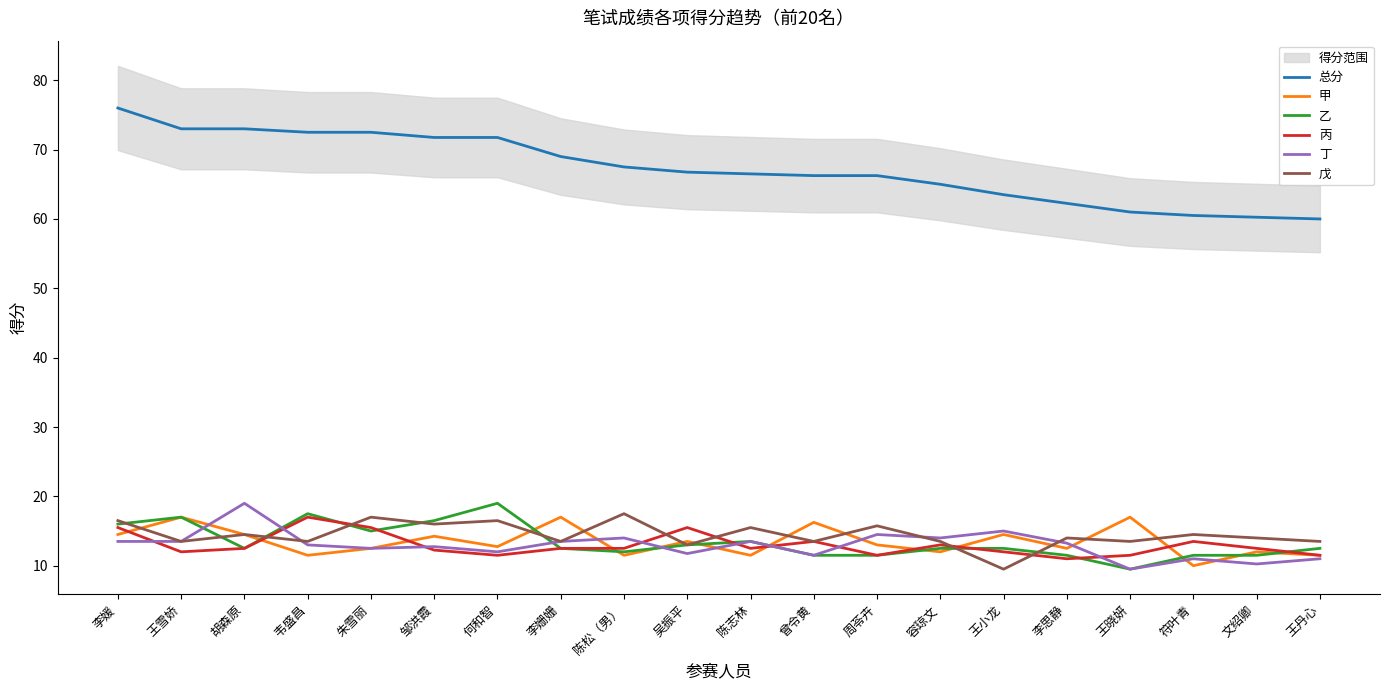

The value of 总分 at 陈松（男） is 67.5. True or false?

True